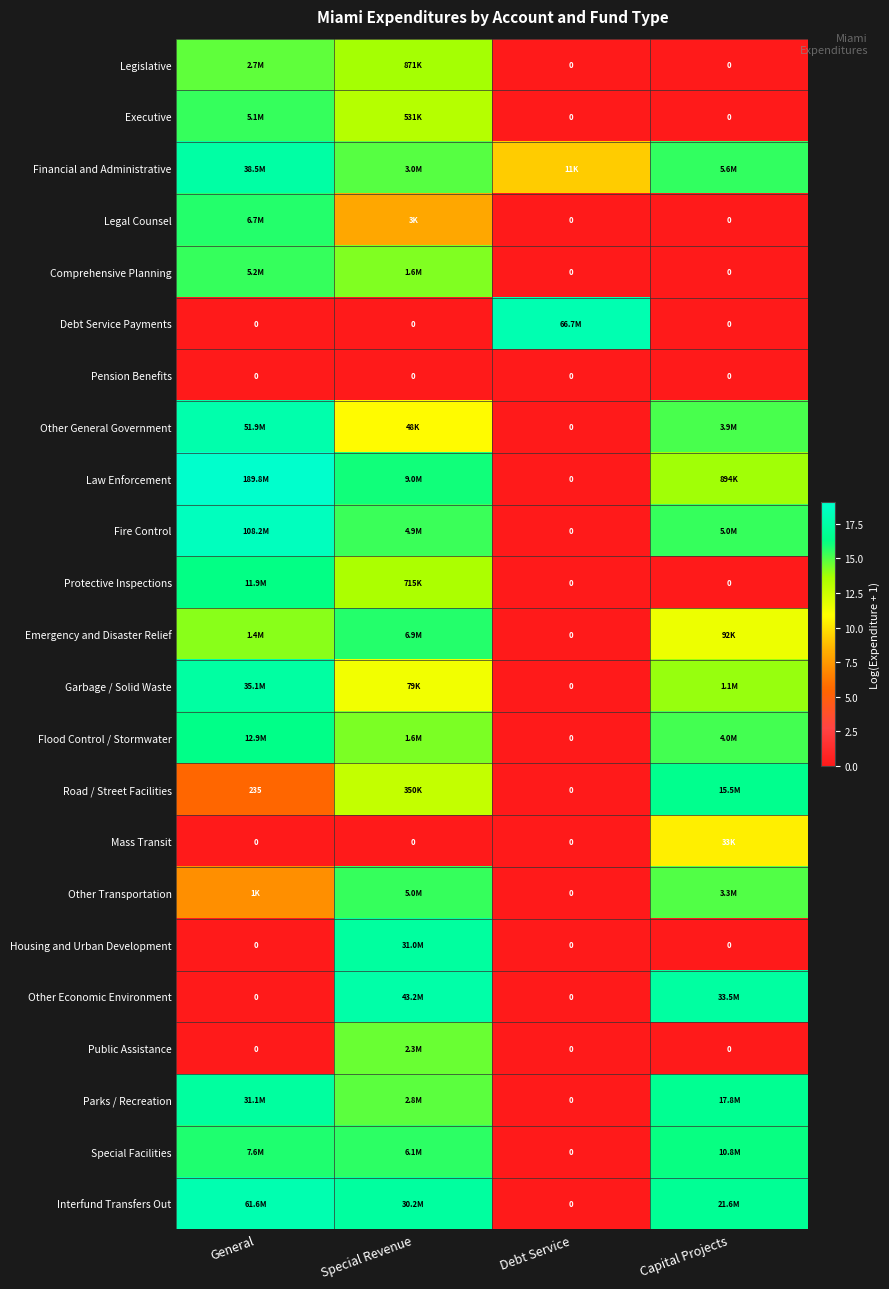

What is the difference between the maximum and second lowest values in the Parks / Recreation series?

2.4